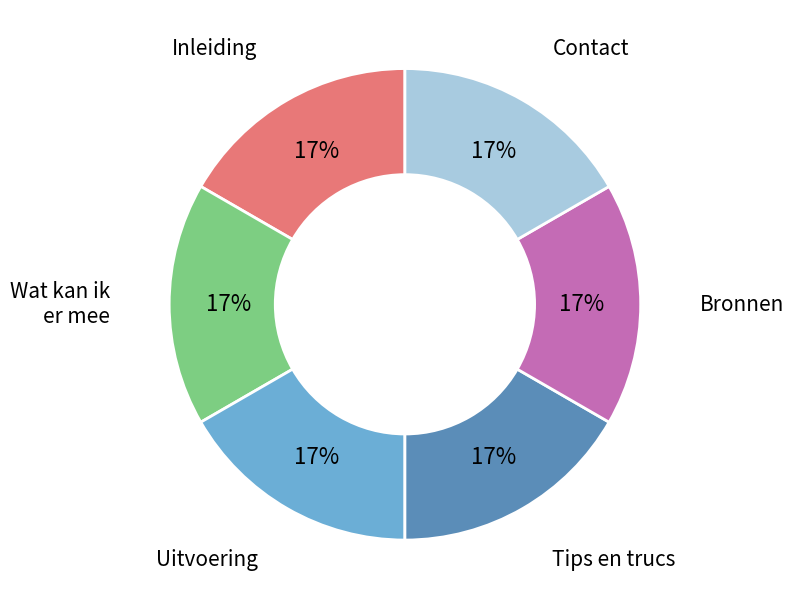

Is there any slice that represents more than half of the pie?

No